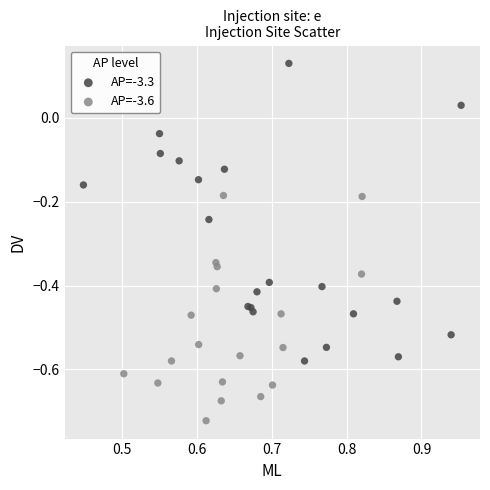

Which series contains the highest Y value?

AP=-3.3